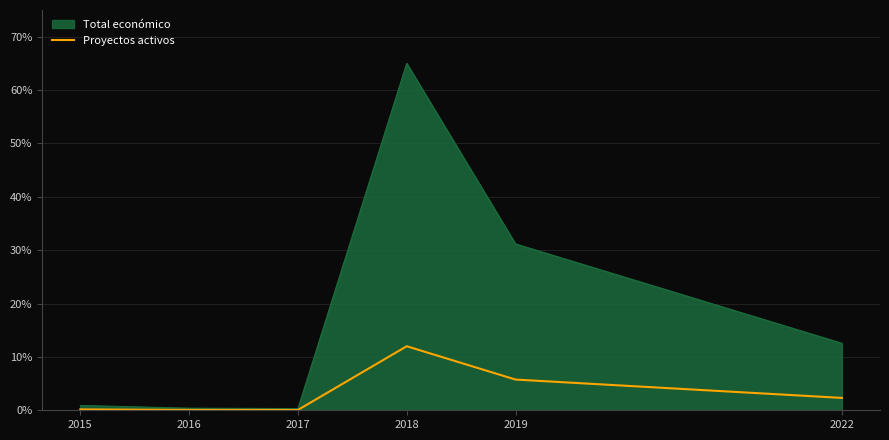

The Total económico series shows 65.0 at 2018. True or false?

True